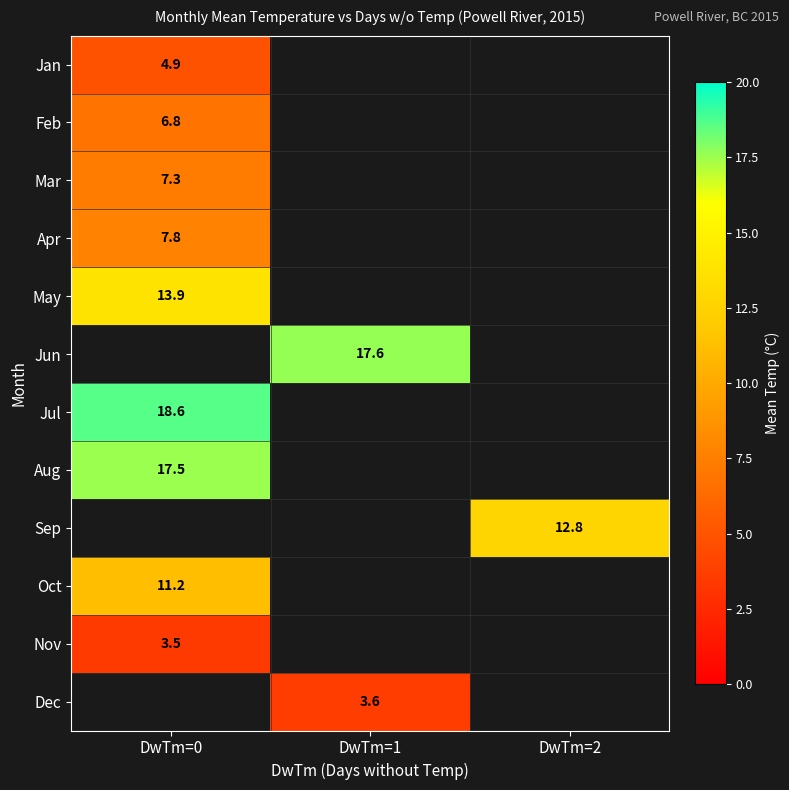

The value of Feb at DwTm=0 is 6.8. True or false?

True